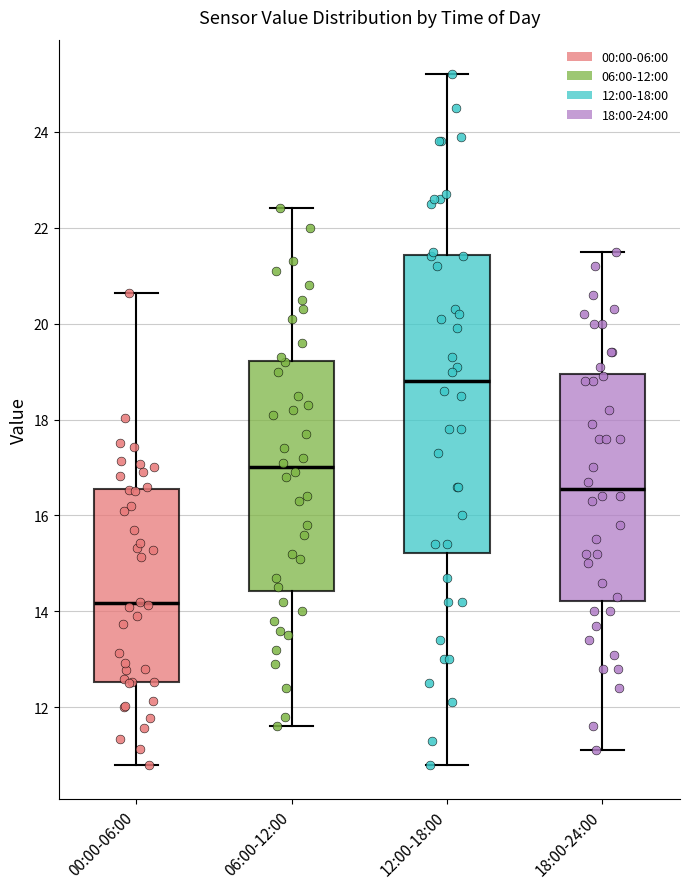

Where does the upper whisker of the box for 12:00-18:00 end on the y-axis? The values are not printed on the chart, so give them approximately, as read against the axis.

25.2